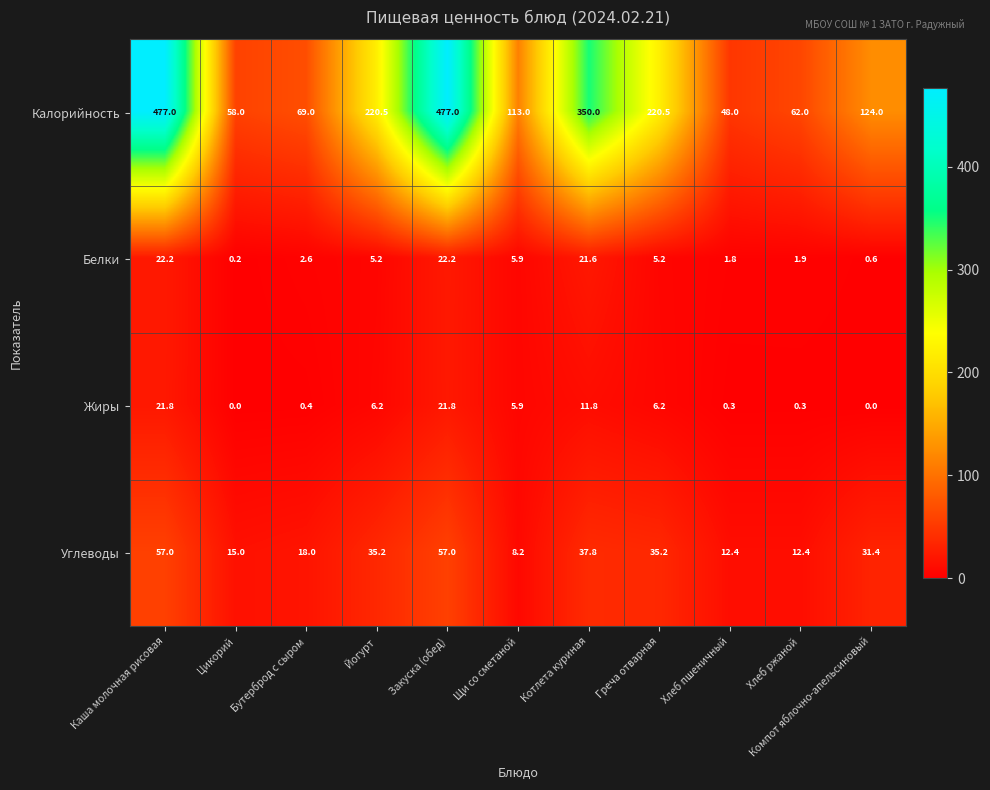

Count the number of data series in this chart.

4